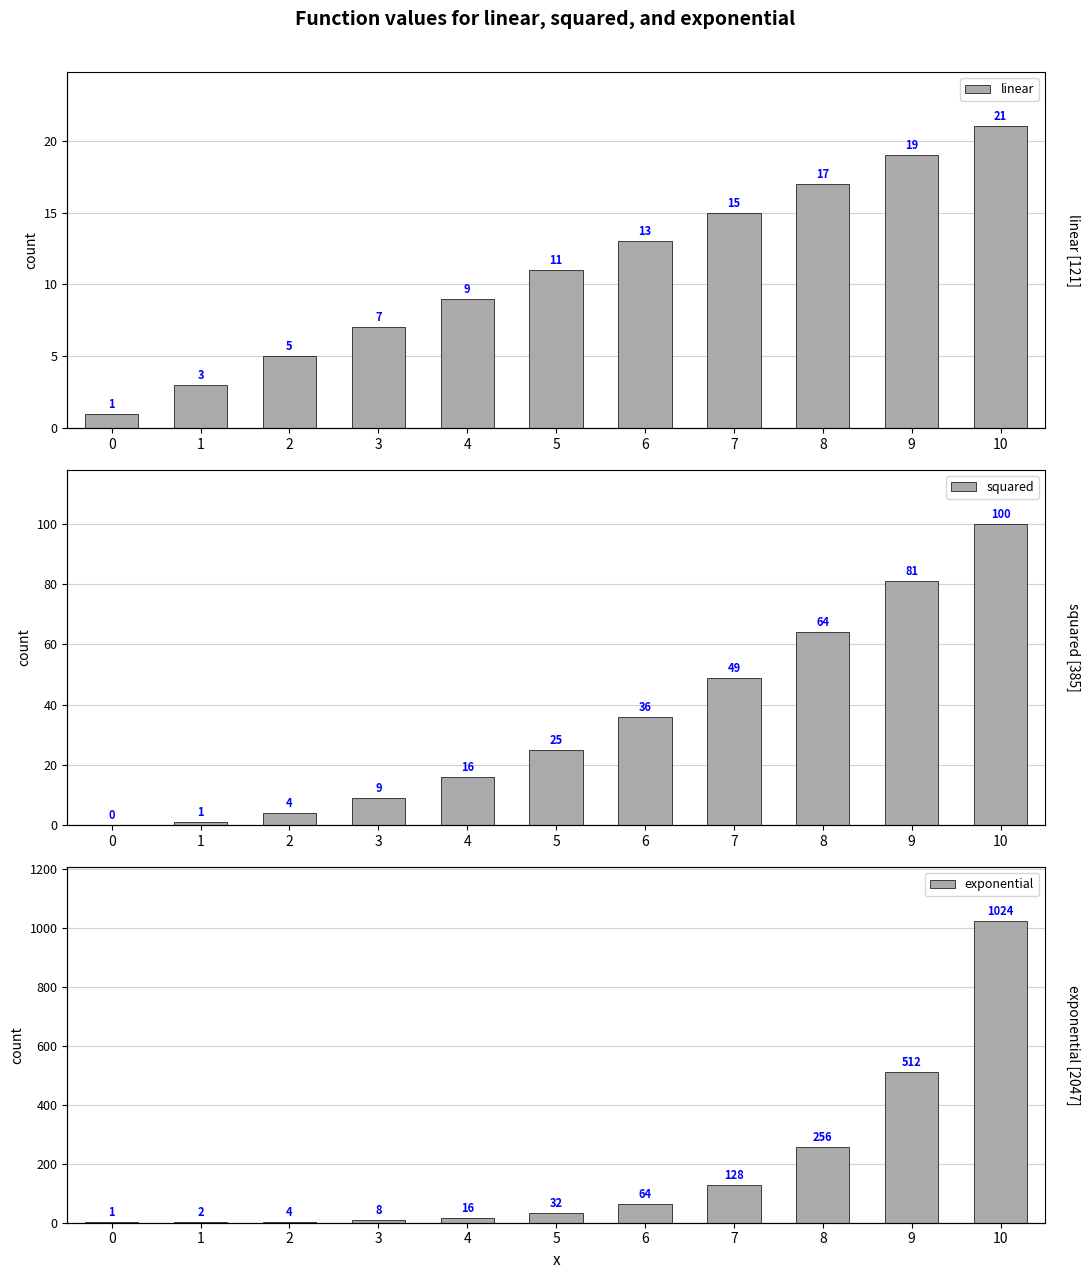

What are all the series names shown in the legend?

linear, squared, exponential